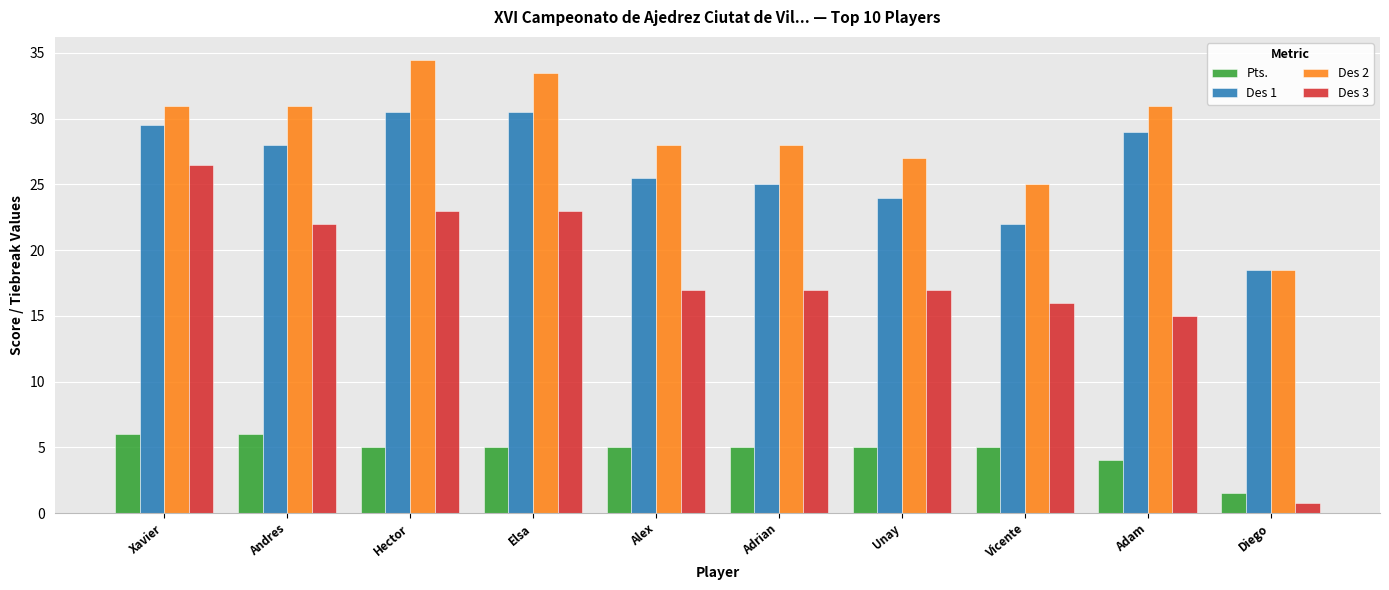

Which category has the lowest value in the Pts. series?

Diego